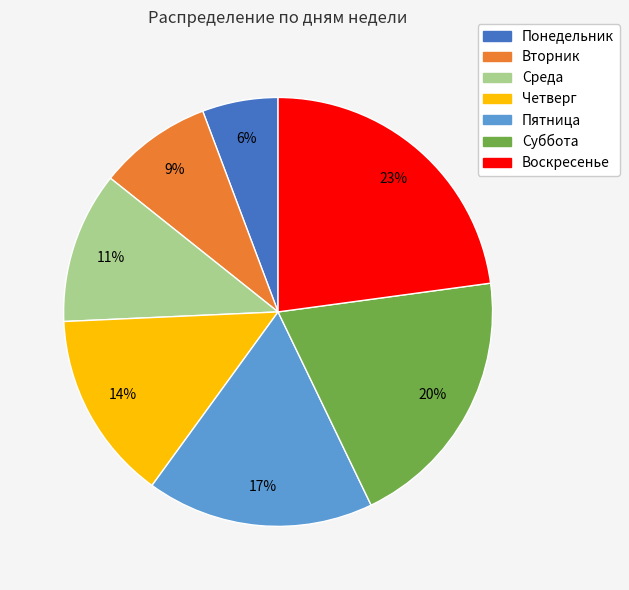

Combined, do Понедельник and Воскресенье account for over 50%?

No